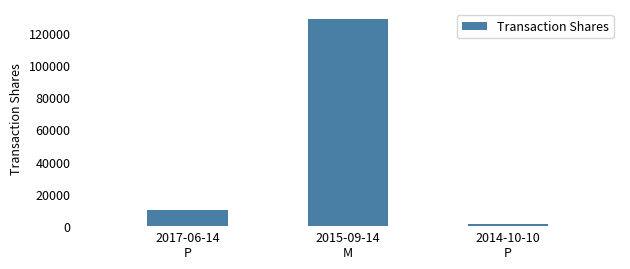

What is the smallest value displayed?

1360